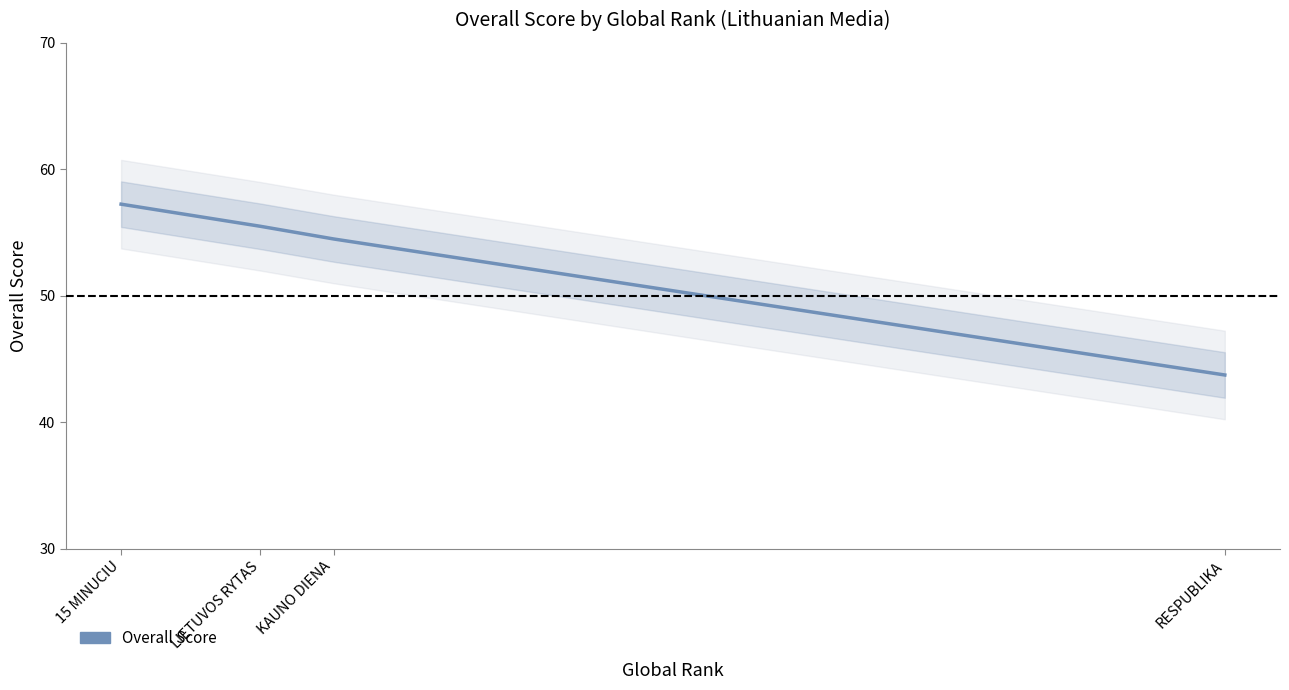

What is the label of the 2nd point from the left?

LIETUVOS RYTAS